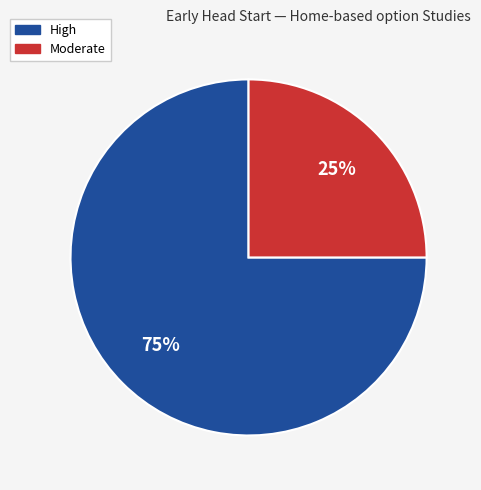

To the nearest percent, what is the average slice percentage?

50%